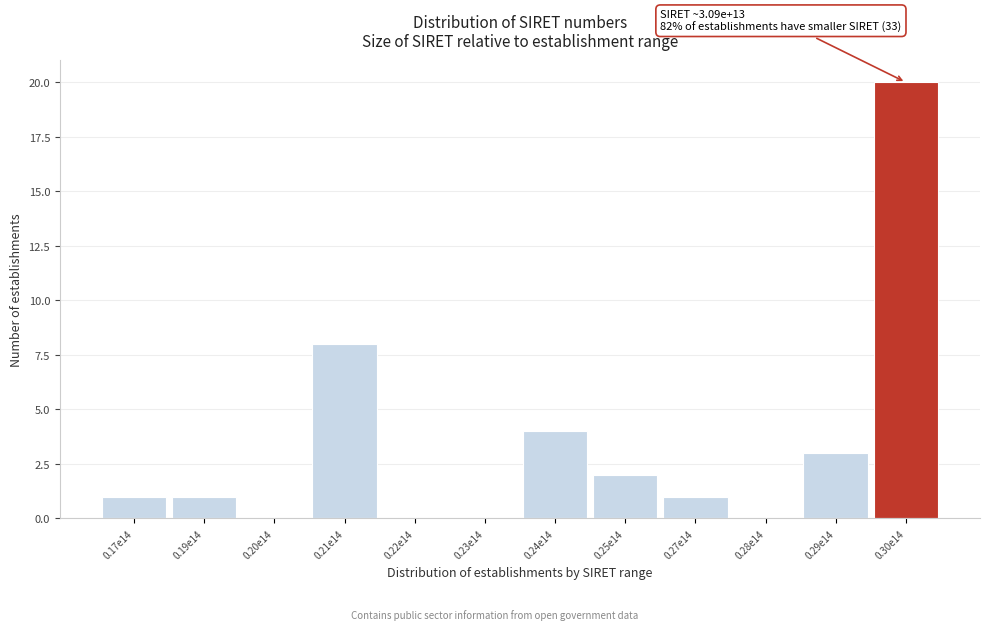

Reading left to right, extract all data points from this chart.

0.17e14=1	0.19e14=1	0.20e14=0	0.21e14=8	0.22e14=0	0.23e14=0	0.24e14=4	0.25e14=2	0.27e14=1	0.28e14=0	0.29e14=3	0.30e14=20